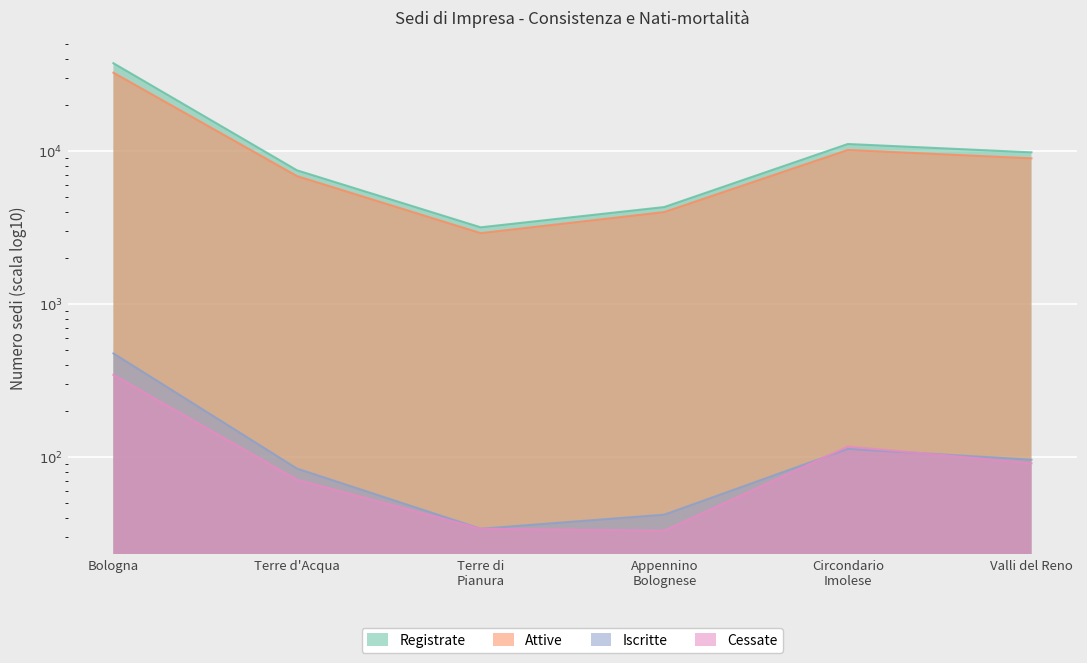

What is the spread (max minus min) of values at Bologna?

37005